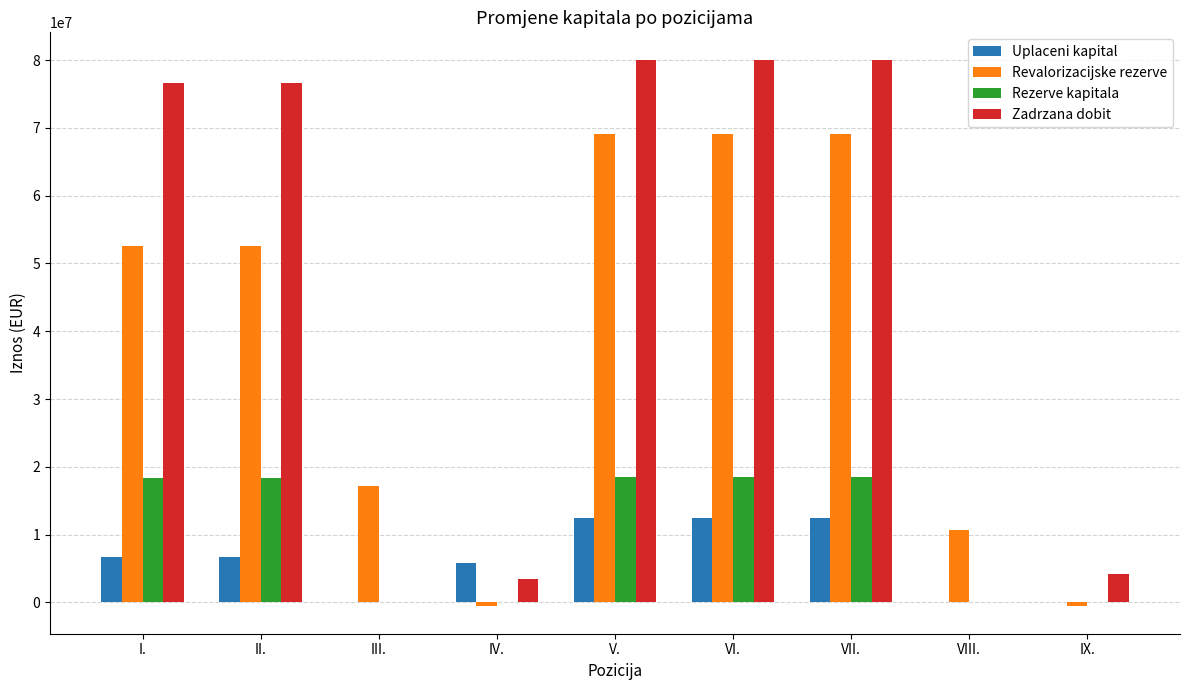

How many categories are shown in the chart?

9